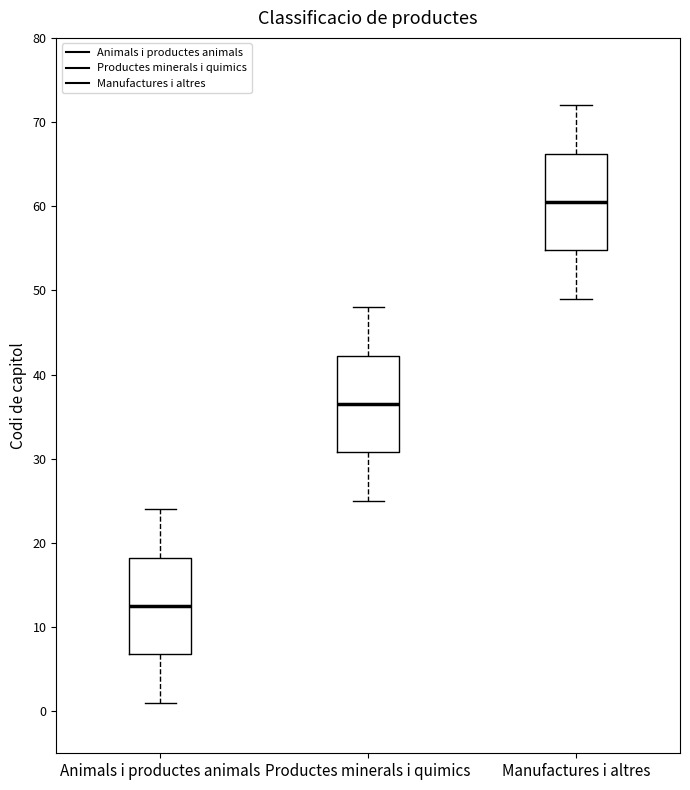

Reading left to right, transcribe this box plot: for each box, give where its median line is, the range the box spans, and where its two whiskers end, as read against the y-axis. The values are not printed on the chart, so give them approximately, as read against the axis.

Animals i productes animals: median 13, box 7 to 18, whiskers 1 to 24
Productes minerals i quimics: median 37, box 31 to 42, whiskers 25 to 48
Manufactures i altres: median 61, box 55 to 66, whiskers 49 to 72